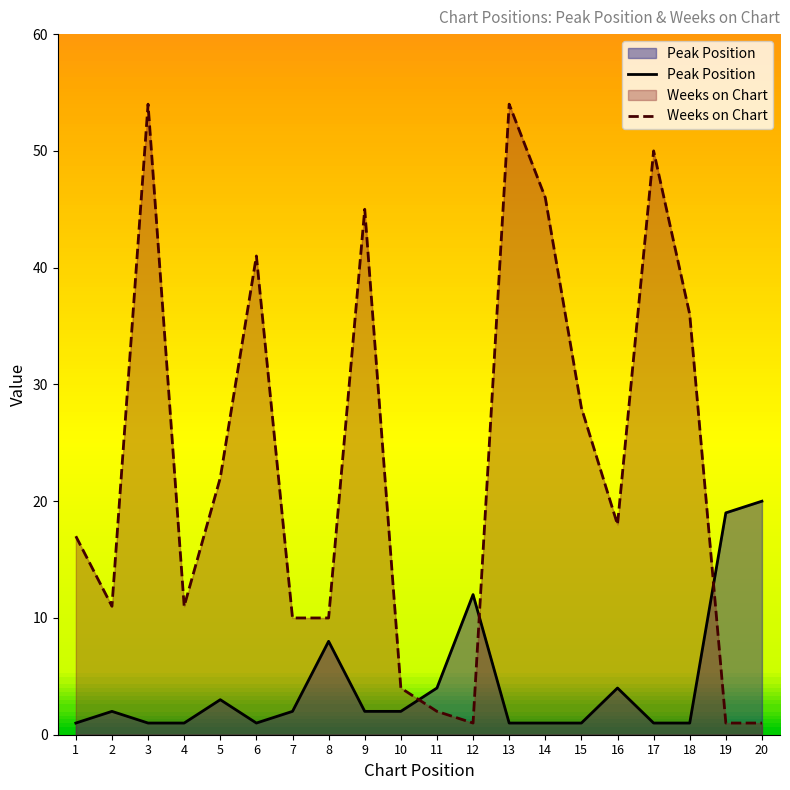

Does the chart display data point markers on the line(s)?

No